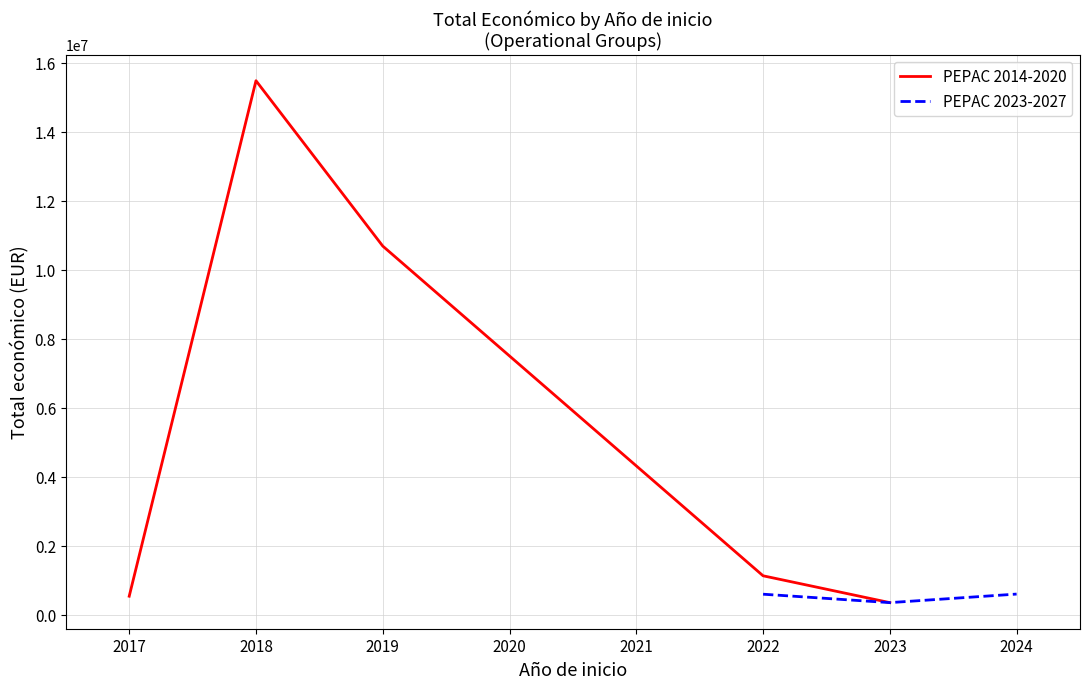

Approximately how many times larger is the value at 2022 compared to 2018?

0.1